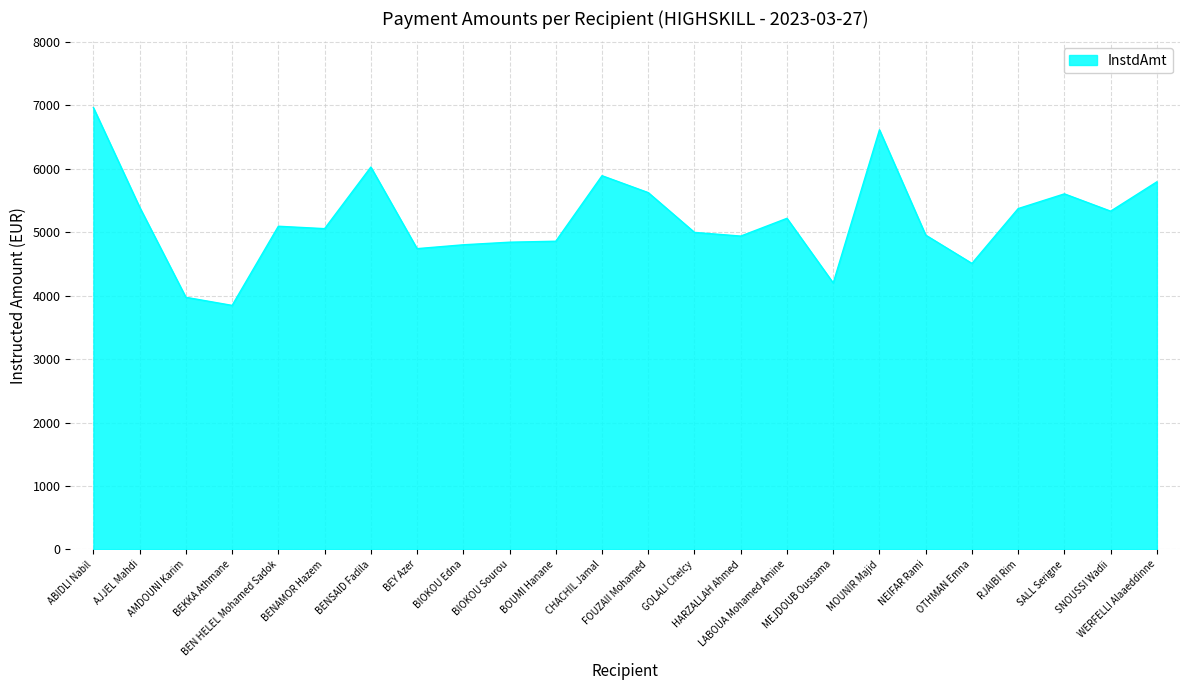

What position from the right is CHACHIL Jamal?

13